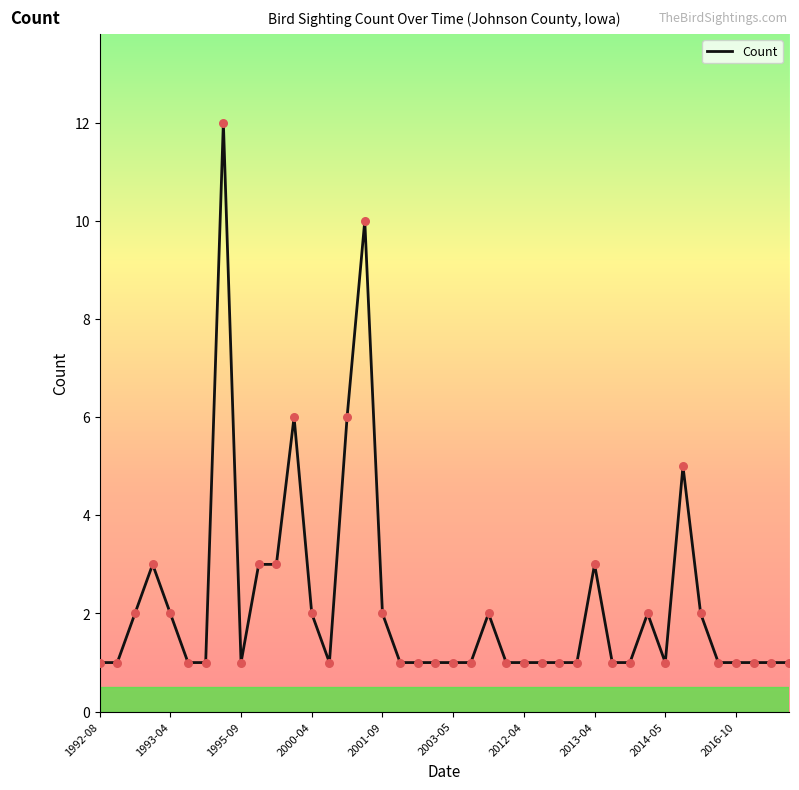

What is the difference between the maximum and minimum values?

11